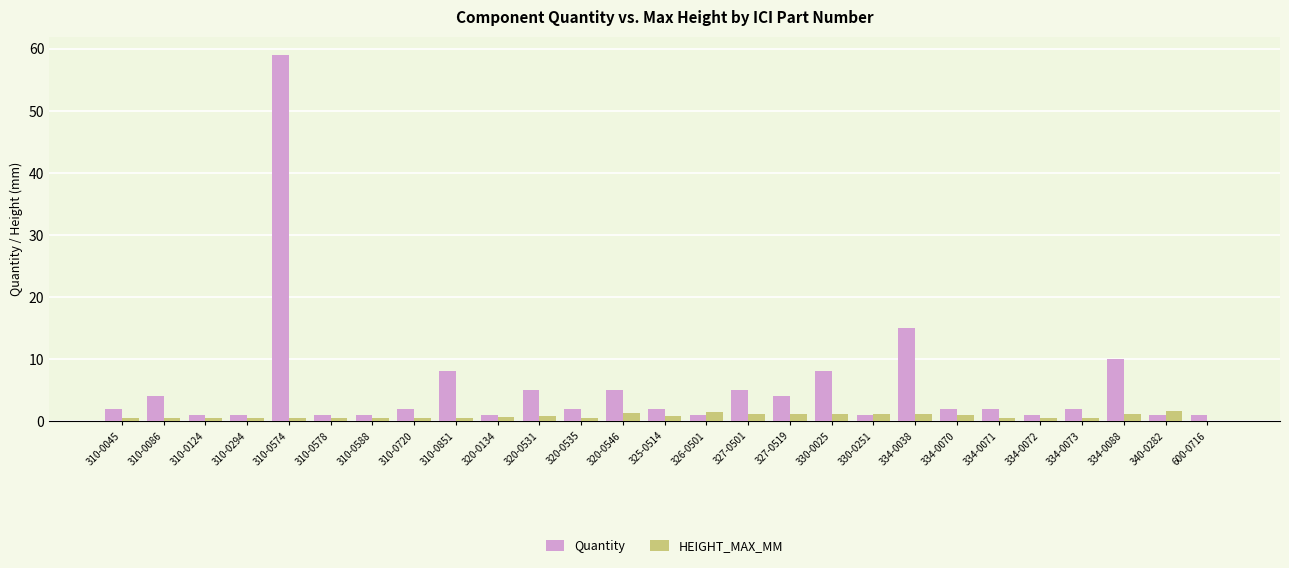

Which series changed the most between 330-0025 and 334-0071?

Quantity